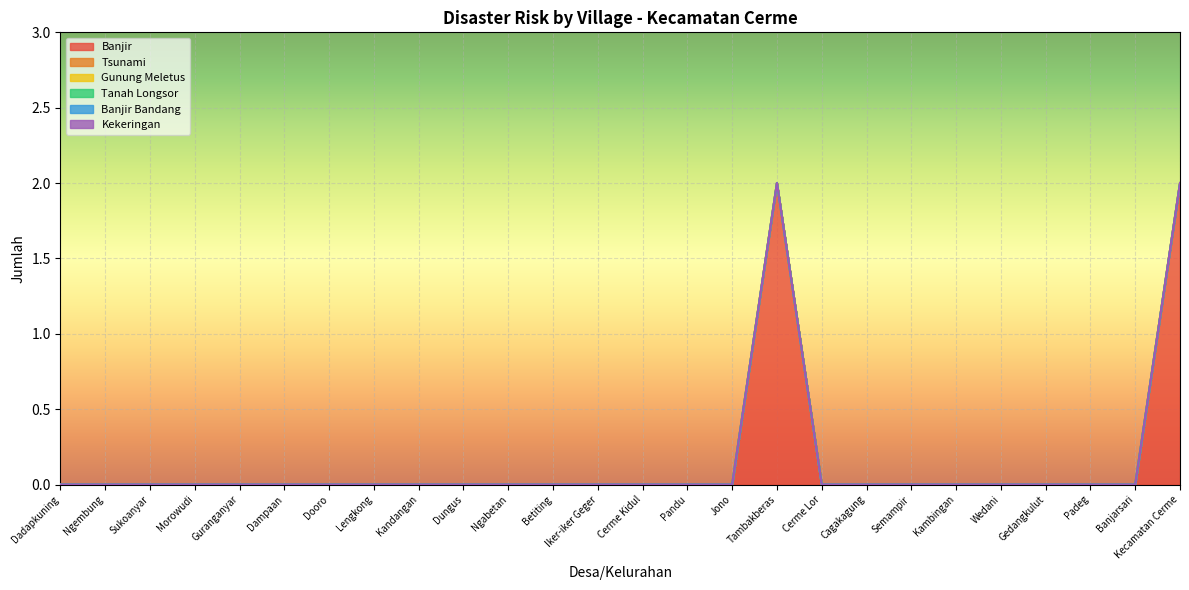

True or false: Gunung Meletus and Banjir Bandang cross at least once.

False